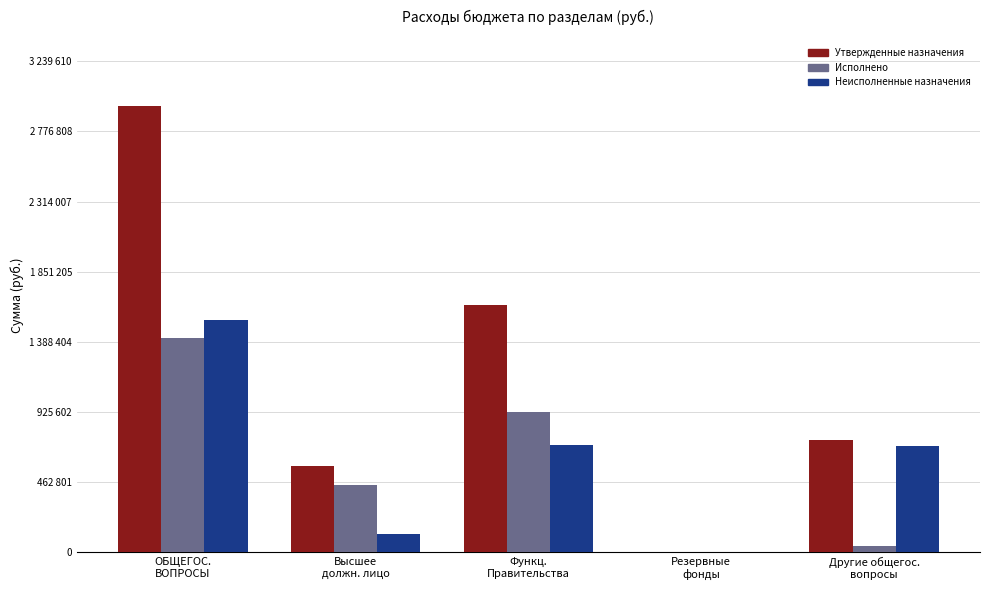

What are all the series names shown in the legend?

Утвержденные назначения, Исполнено, Неисполненные назначения